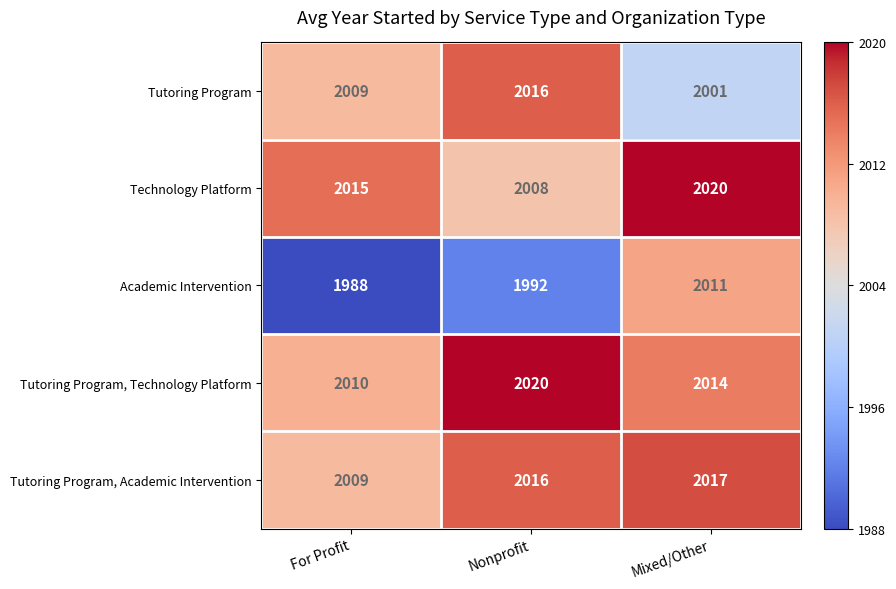

Read the Tutoring Program, Academic Intervention value at Nonprofit.

2016